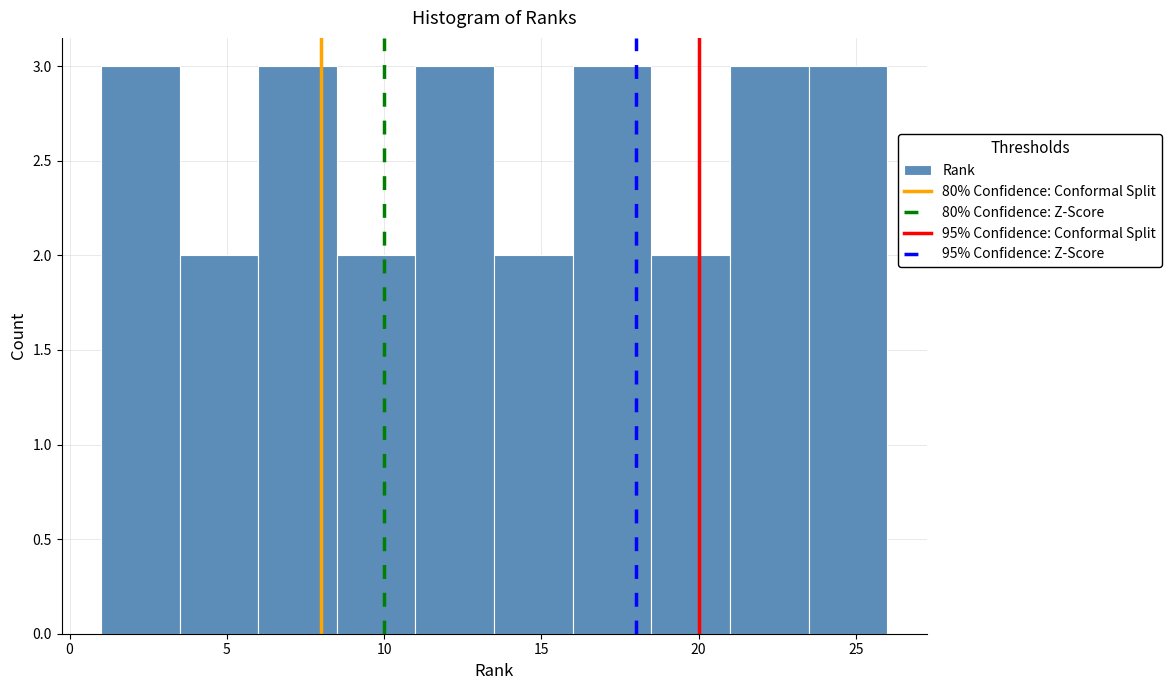

Reading left to right, list every bar in this chart as the range it spans on the x-axis followed by its height. The values are not printed on the chart, so give them approximately, as read against the axis.

1.0 to 3.5: 3
3.5 to 6.0: 2
6.0 to 8.5: 3
8.5 to 11.0: 2
11.0 to 13.5: 3
13.5 to 16.0: 2
16.0 to 18.5: 3
18.5 to 21.0: 2
21.0 to 23.5: 3
23.5 to 26.0: 3